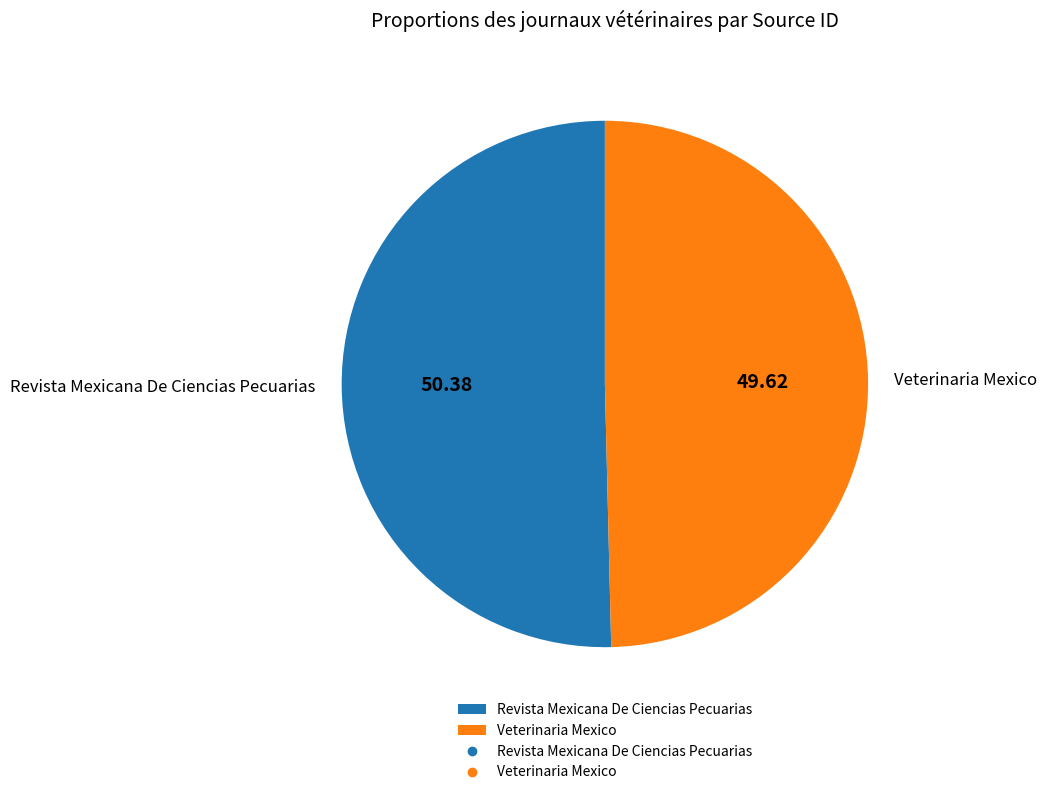

Do Veterinaria Mexico and Revista Mexicana De Ciencias Pecuarias together represent more than half of the pie?

Yes